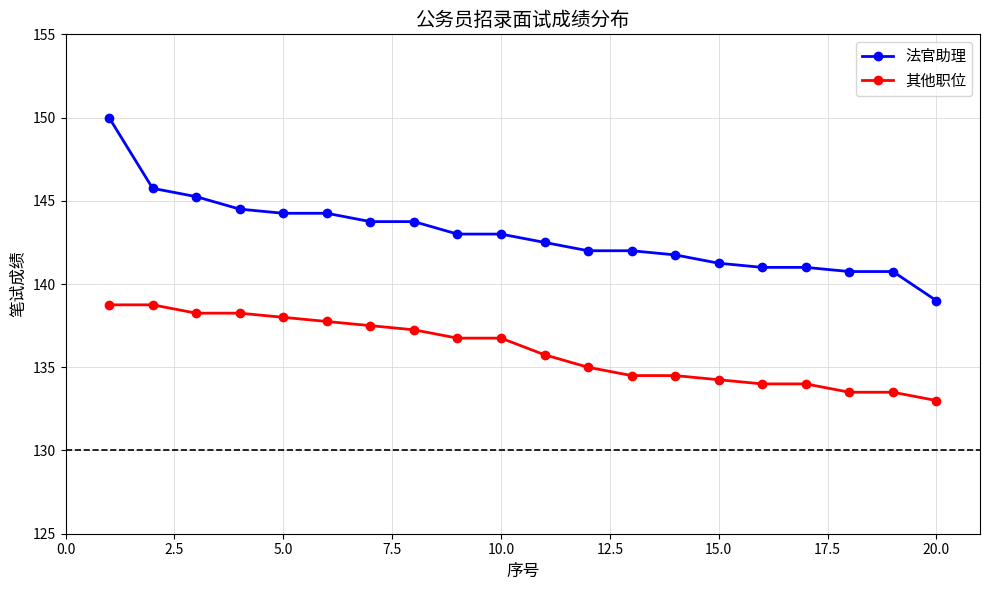

Rank the series by their maximum value, from lowest to highest.

其他职位, 法官助理